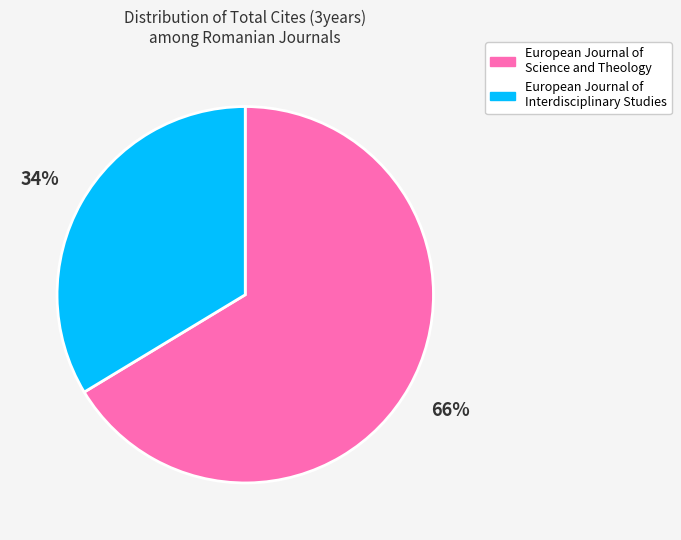

Does European Journal of Science and Theology represent more than half of the total?

Yes